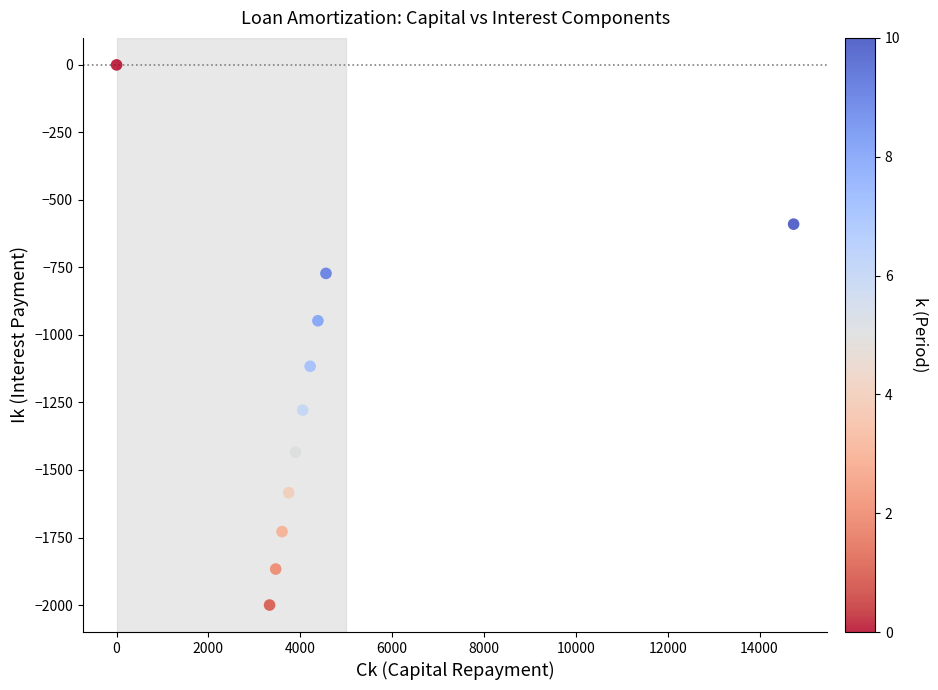

What Y value in the scatter plot is closest to -1000?

-947.4